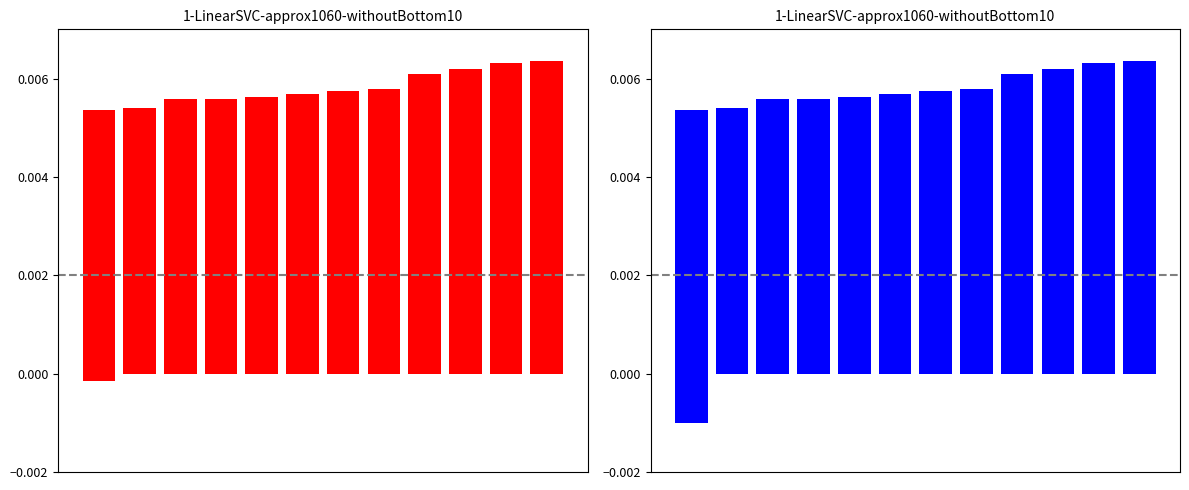

The value at 11 is 0.0. True or false?

False